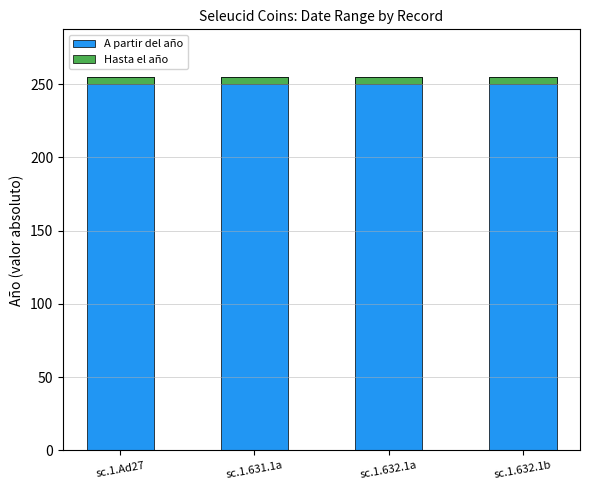

How many bars are there in total?

8